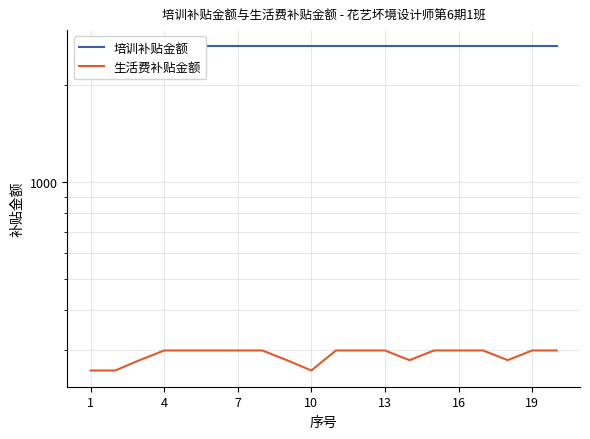

Is it true that 培训补贴金额 equals 1795 at 13?

False